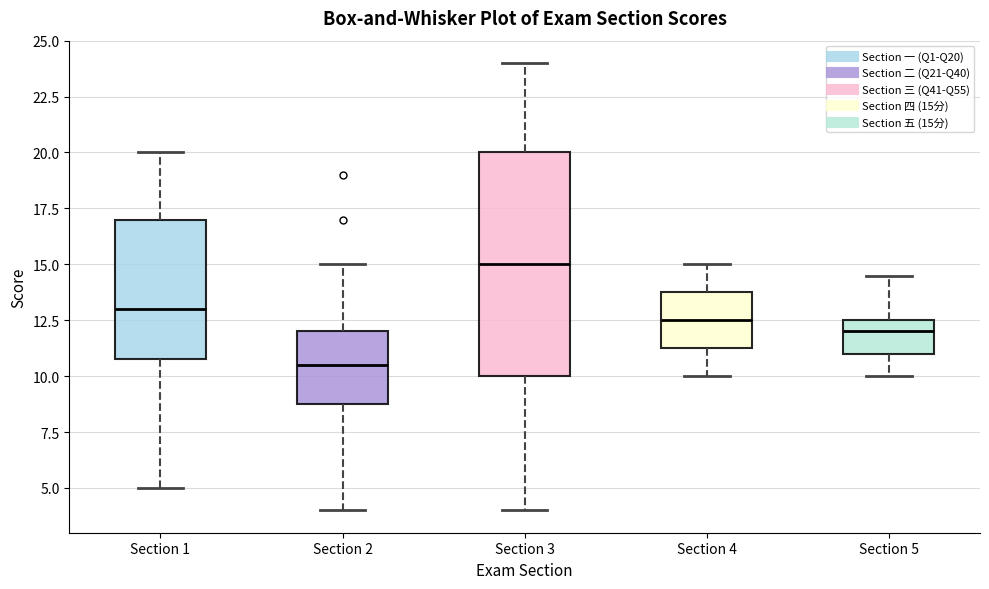

Which box has the lowest median line?

Section 2